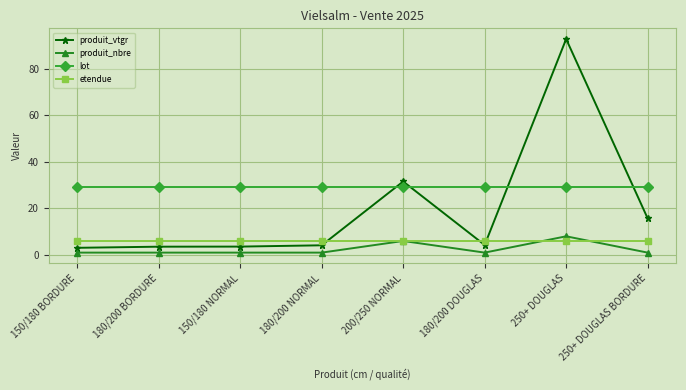

Is the value of lot at 180/200 BORDURE greater than the value of produit_vtgr at 150/180 BORDURE?

Yes